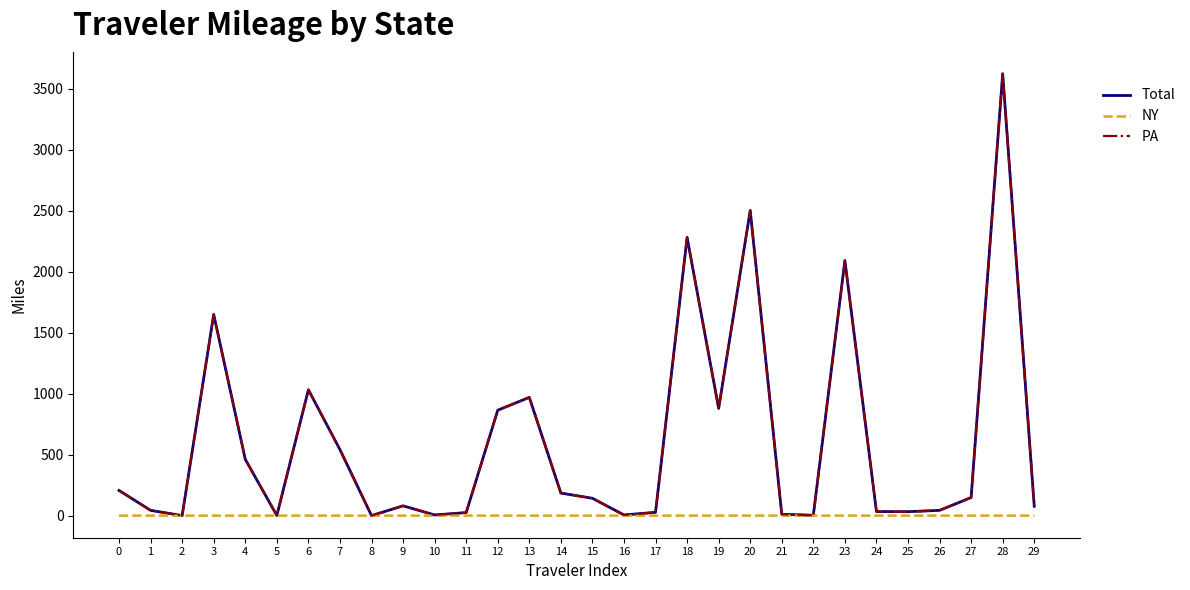

The value of PA at 7 is 541.1. True or false?

True